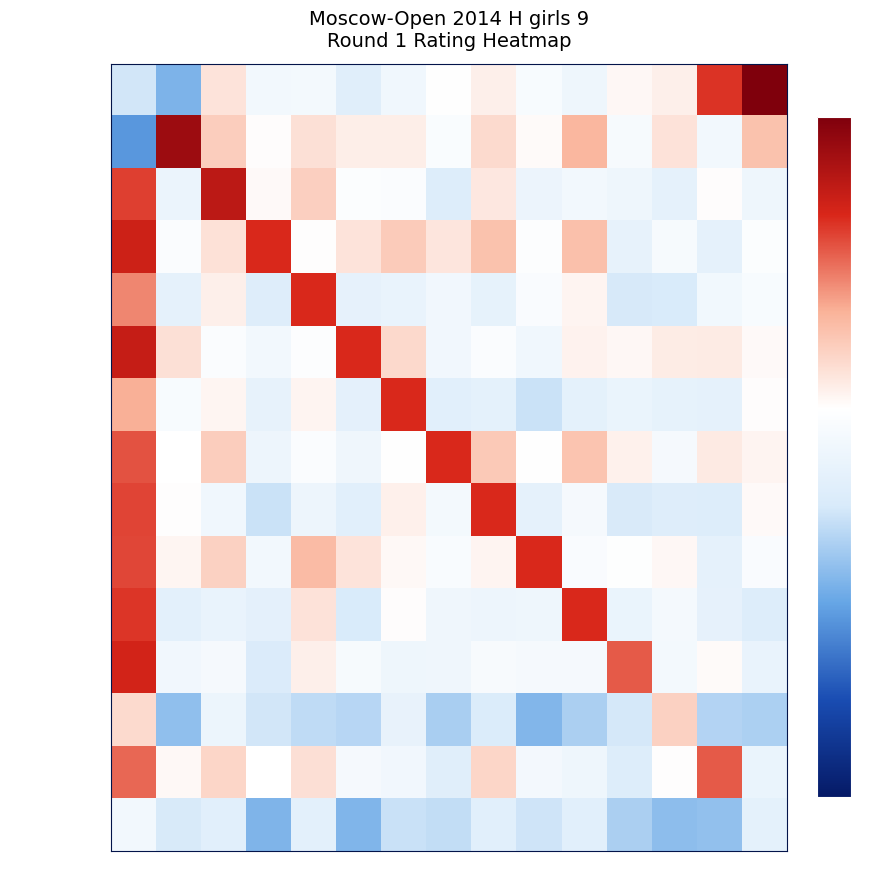

Reading left to right, transcribe all the data shown in this chart.

Sitchikhina Milana: B1=0.5	B2=0.3	B3=0.6	B4=0.6	B5=0.6	B6=0.5	B7=0.5	B8=0.6	B9=0.6	B10=0.6	B11=0.5	B12=0.6	B13=0.6	B14=0.8	B15=1.0
Mironenko Galina: B1=0.3	B2=1.0	B3=0.7	B4=0.6	B5=0.6	B6=0.6	B7=0.6	B8=0.6	B9=0.7	B10=0.6	B11=0.7	B12=0.6	B13=0.6	B14=0.6	B15=0.7
Volkova Alina: B1=0.8	B2=0.5	B3=0.9	B4=0.6	B5=0.7	B6=0.6	B7=0.6	B8=0.5	B9=0.6	B10=0.5	B11=0.5	B12=0.5	B13=0.5	B14=0.6	B15=0.5
Dibdaridze Meri: B1=0.9	B2=0.6	B3=0.6	B4=0.9	B5=0.6	B6=0.6	B7=0.7	B8=0.6	B9=0.7	B10=0.6	B11=0.7	B12=0.5	B13=0.6	B14=0.5	B15=0.6
Gubareva Mira: B1=0.8	B2=0.5	B3=0.6	B4=0.5	B5=0.9	B6=0.5	B7=0.5	B8=0.5	B9=0.5	B10=0.6	B11=0.6	B12=0.5	B13=0.5	B14=0.5	B15=0.6
Lebedeva Ulyana: B1=0.9	B2=0.6	B3=0.6	B4=0.5	B5=0.6	B6=0.9	B7=0.7	B8=0.5	B9=0.6	B10=0.5	B11=0.6	B12=0.6	B13=0.6	B14=0.6	B15=0.6
Mustafina Yuliana: B1=0.7	B2=0.6	B3=0.6	B4=0.5	B5=0.6	B6=0.5	B7=0.9	B8=0.5	B9=0.5	B10=0.4	B11=0.5	B12=0.5	B13=0.5	B14=0.5	B15=0.6
Parsegyan Ksenia: B1=0.8	B2=0.6	B3=0.7	B4=0.5	B5=0.6	B6=0.5	B7=0.6	B8=0.9	B9=0.7	B10=0.6	B11=0.7	B12=0.6	B13=0.6	B14=0.6	B15=0.6
Shirshova Aleksandra: B1=0.8	B2=0.6	B3=0.5	B4=0.4	B5=0.5	B6=0.5	B7=0.6	B8=0.6	B9=0.9	B10=0.5	B11=0.6	B12=0.5	B13=0.5	B14=0.5	B15=0.6
Vostrikova Stanislava: B1=0.8	B2=0.6	B3=0.7	B4=0.6	B5=0.7	B6=0.6	B7=0.6	B8=0.6	B9=0.6	B10=0.9	B11=0.6	B12=0.6	B13=0.6	B14=0.5	B15=0.6
Tatarinova Sofia: B1=0.8	B2=0.5	B3=0.5	B4=0.5	B5=0.6	B6=0.5	B7=0.6	B8=0.5	B9=0.5	B10=0.5	B11=0.9	B12=0.5	B13=0.6	B14=0.5	B15=0.5
Alimova Dana: B1=0.9	B2=0.5	B3=0.6	B4=0.5	B5=0.6	B6=0.6	B7=0.5	B8=0.5	B9=0.6	B10=0.6	B11=0.6	B12=0.8	B13=0.6	B14=0.6	B15=0.5
Belozerova Olga: B1=0.7	B2=0.4	B3=0.5	B4=0.5	B5=0.4	B6=0.4	B7=0.5	B8=0.4	B9=0.5	B10=0.4	B11=0.4	B12=0.5	B13=0.7	B14=0.4	B15=0.4
Bortnikova Maria: B1=0.8	B2=0.6	B3=0.7	B4=0.6	B5=0.6	B6=0.6	B7=0.5	B8=0.5	B9=0.7	B10=0.6	B11=0.5	B12=0.5	B13=0.6	B14=0.8	B15=0.5
Domracheva Aglaya: B1=0.6	B2=0.5	B3=0.5	B4=0.4	B5=0.5	B6=0.4	B7=0.4	B8=0.4	B9=0.5	B10=0.4	B11=0.5	B12=0.4	B13=0.4	B14=0.4	B15=0.5